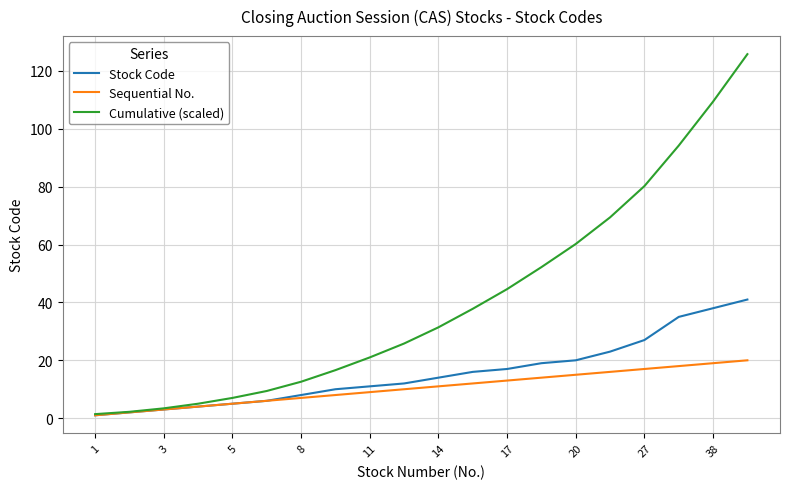

What is the maximum value for Cumulative (scaled)?

125.8